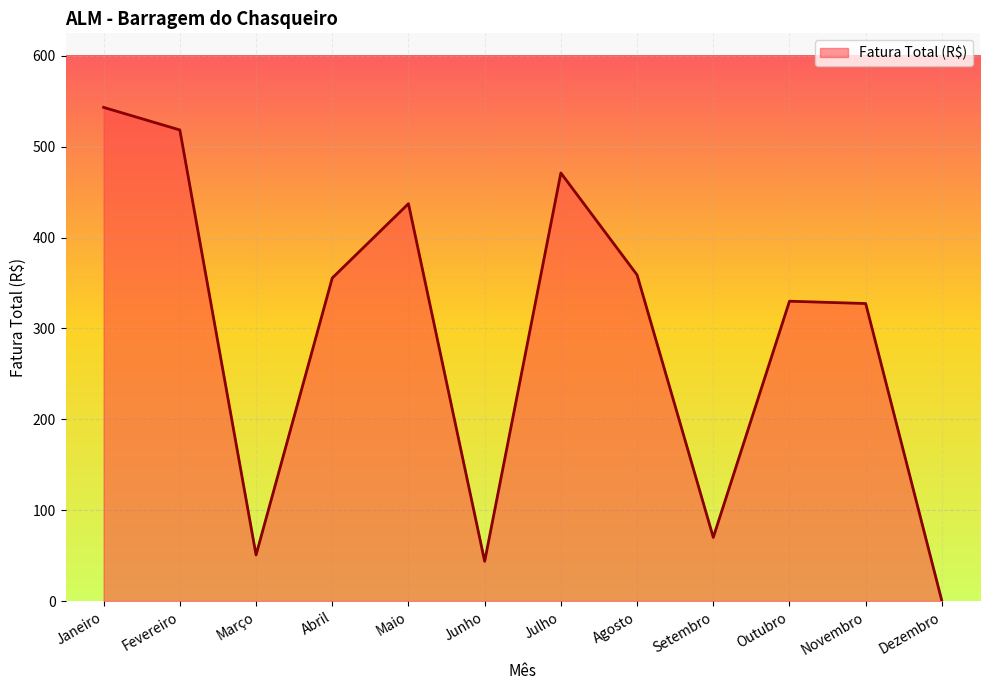

Approximately how many times larger is the value at Outubro compared to Julho?

0.7